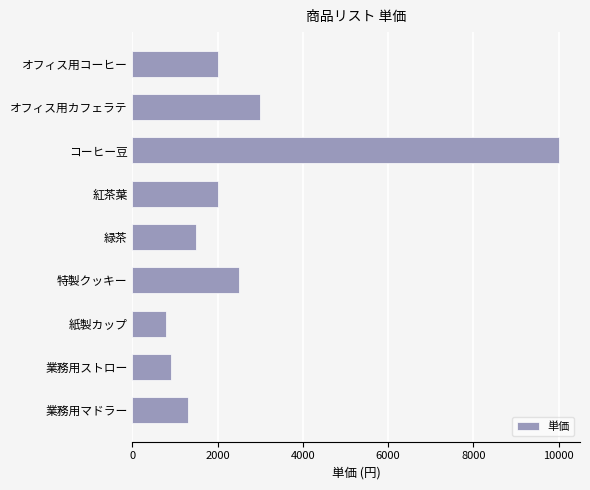

What is the average value?

2667